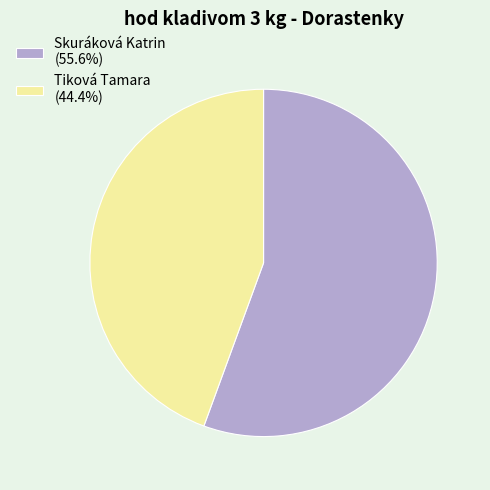

Is it true that Skuráková Katrin is 62% of the pie?

False